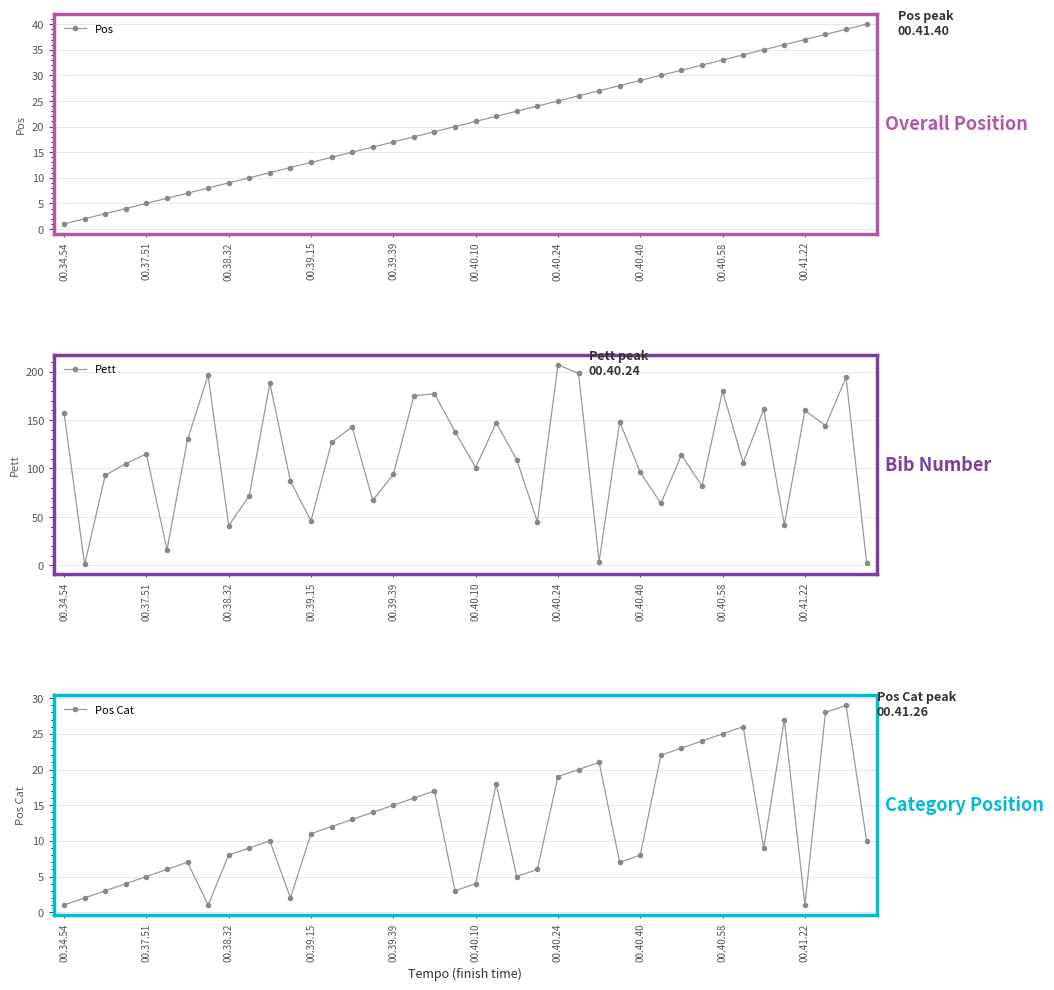

Is it true that Pos equals 13 at 00.40.58?

False